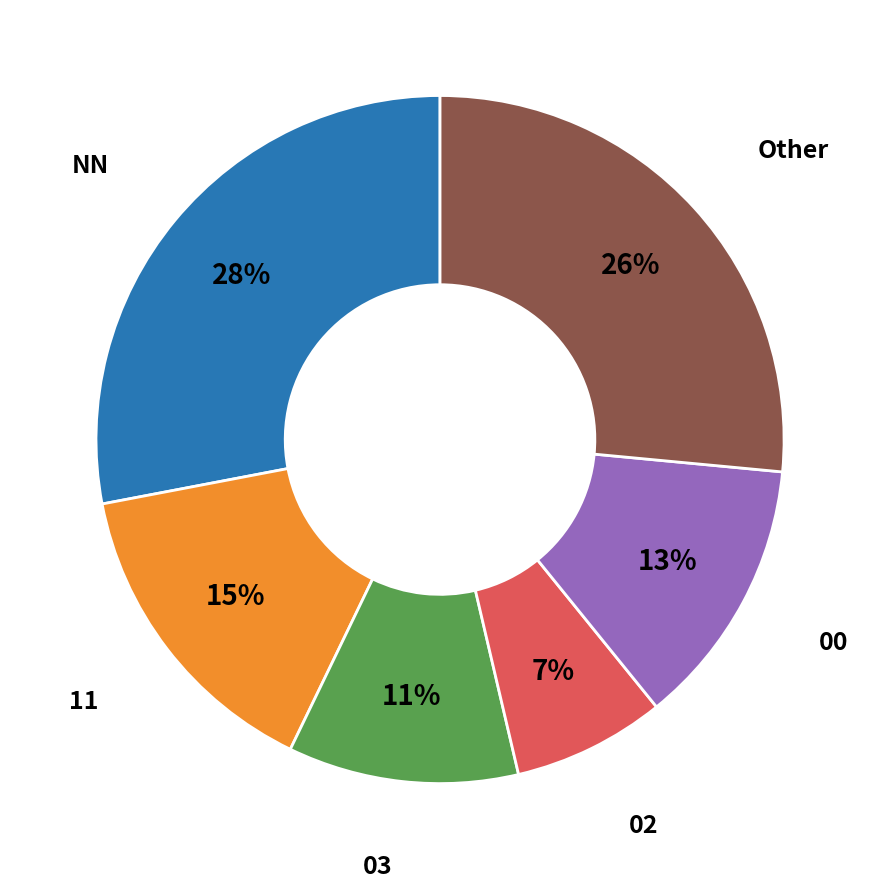

To the nearest percent, what is the difference between the largest and smallest slice percentages?

21%